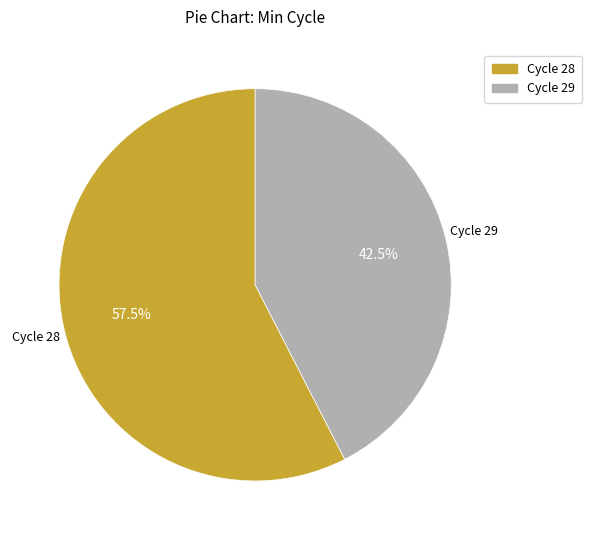

How many slices are in this pie chart?

2